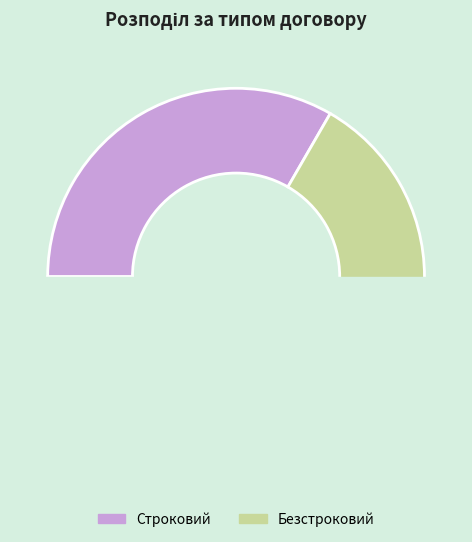

To the nearest percent, what is the average slice percentage?

50%